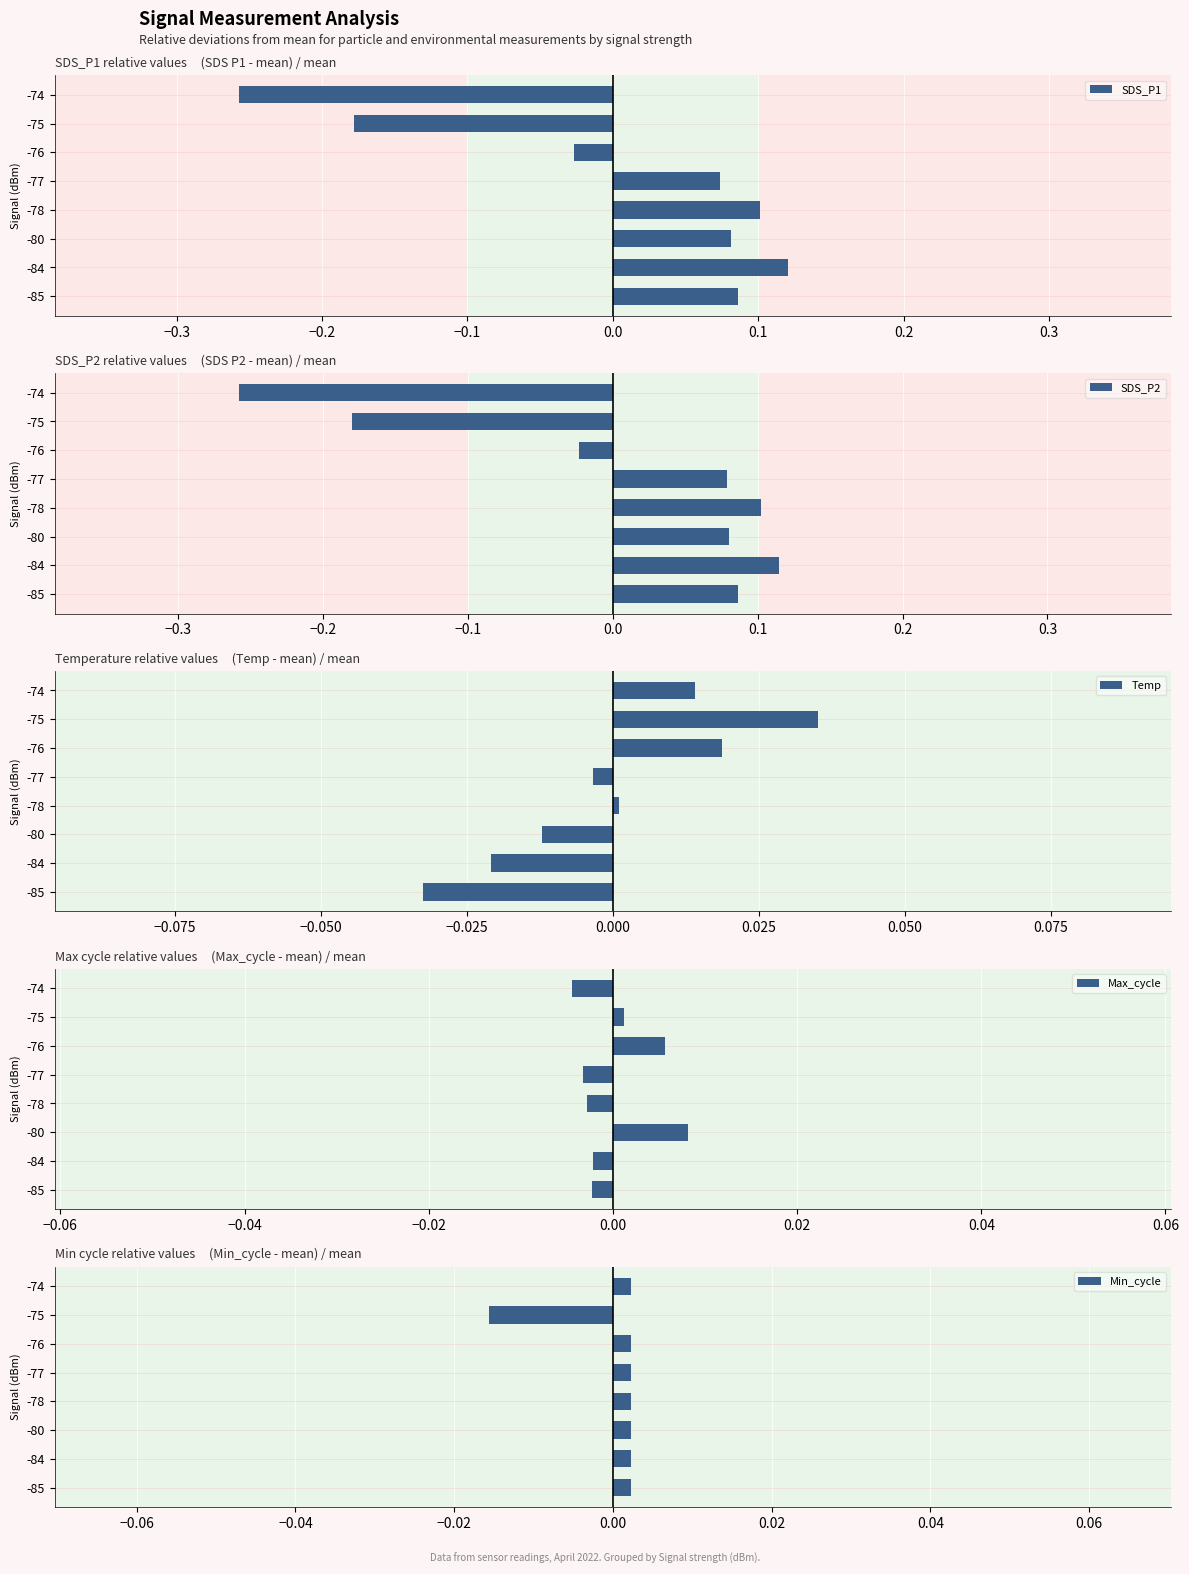

Which category has the highest value in the SDS_P1 series?

-84